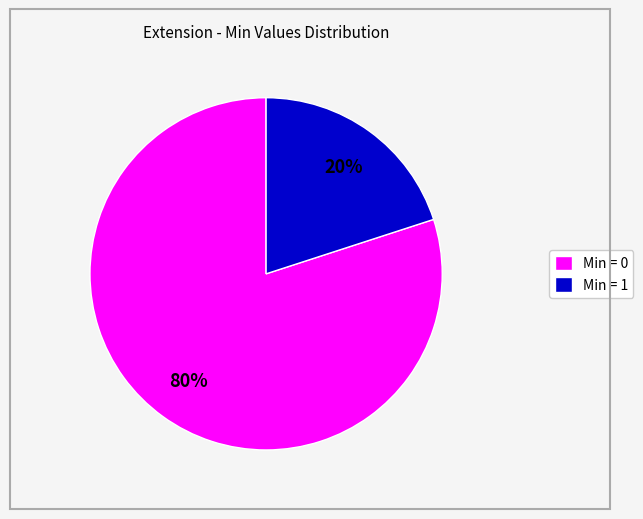

To the nearest percent, what percentage of the pie is Min = 0?

80%